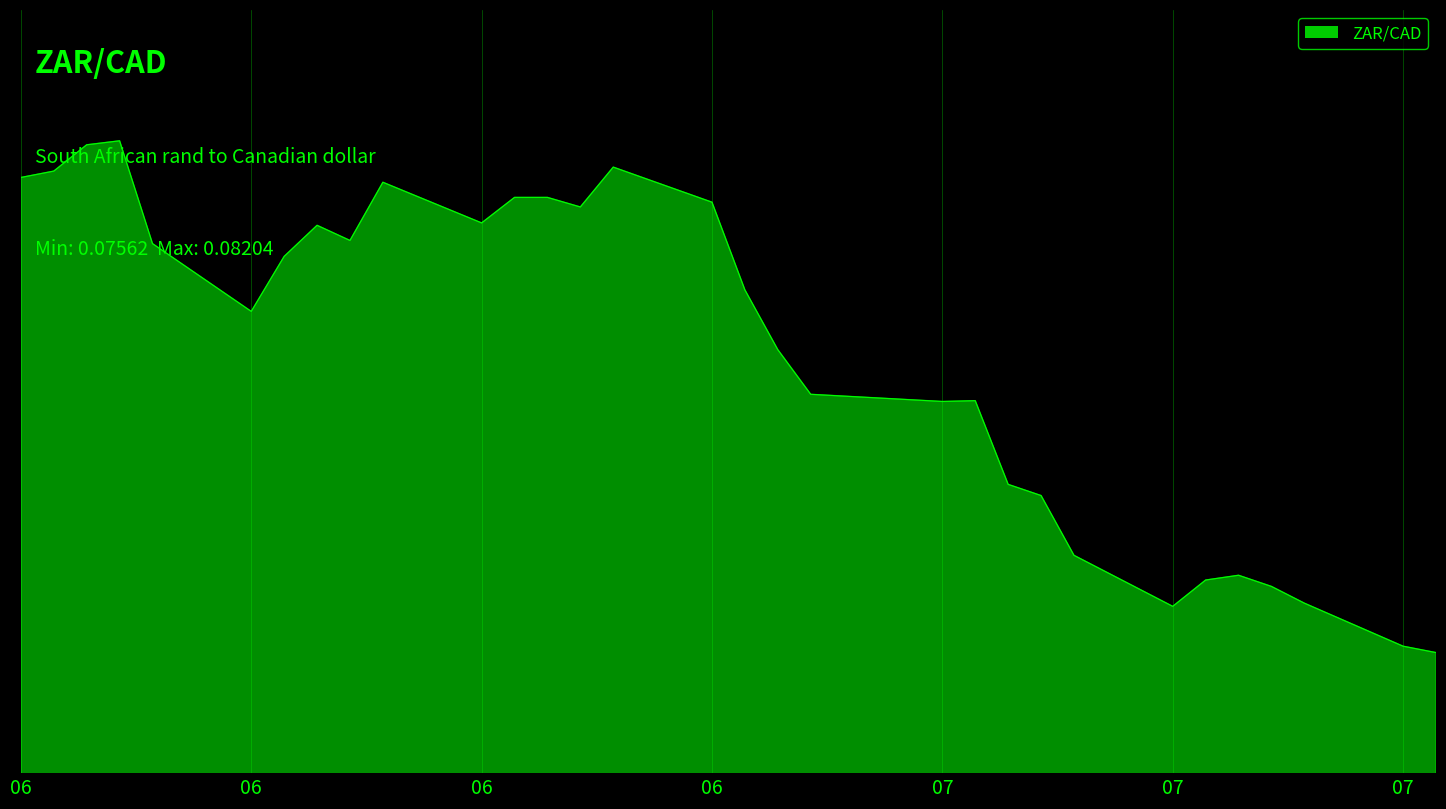

Reading left to right, list all the values displayed in this chart.

0.1	0.1	0.1	0.1	0.1	0.1	0.1	0.1	0.1	0.1	0.1	0.1	0.1	0.1	0.1	0.1	0.1	0.1	0.1	0.1	0.1	0.1	0.1	0.1	0.1	0.1	0.1	0.1	0.1	0.1	0.1